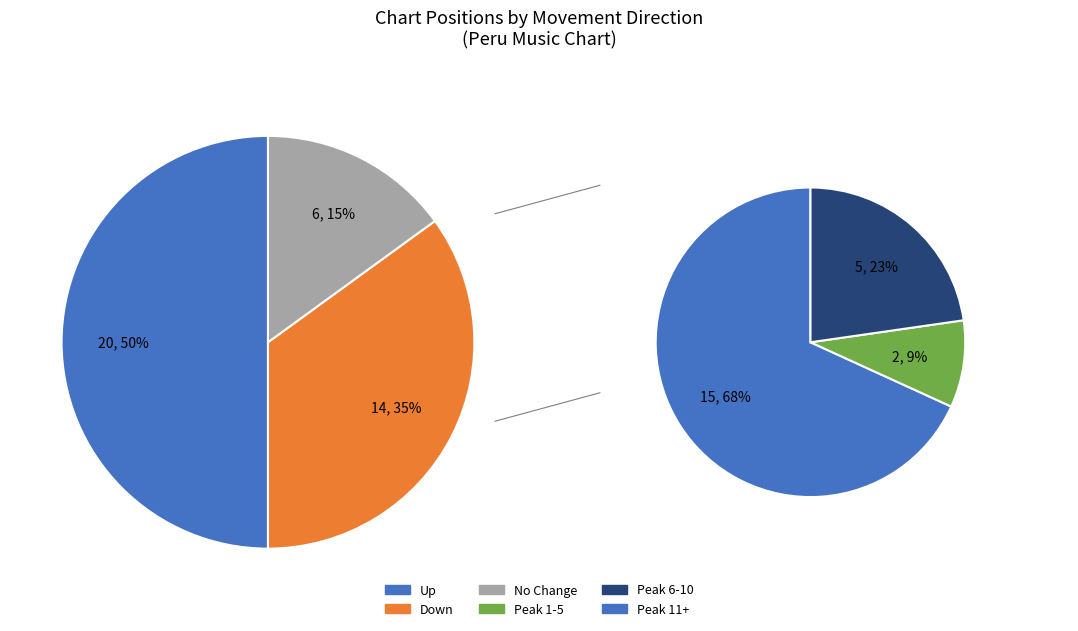

Count the number of slices in the pie.

3